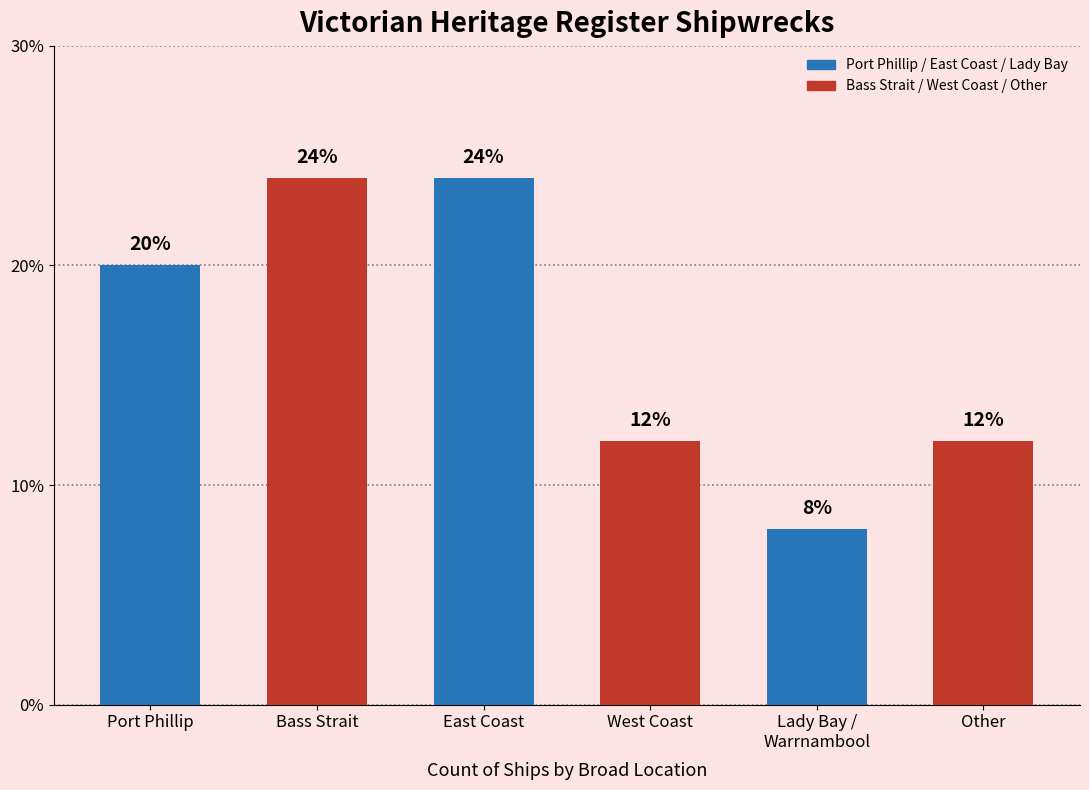

What is the value of the 2nd bar from the left?

24